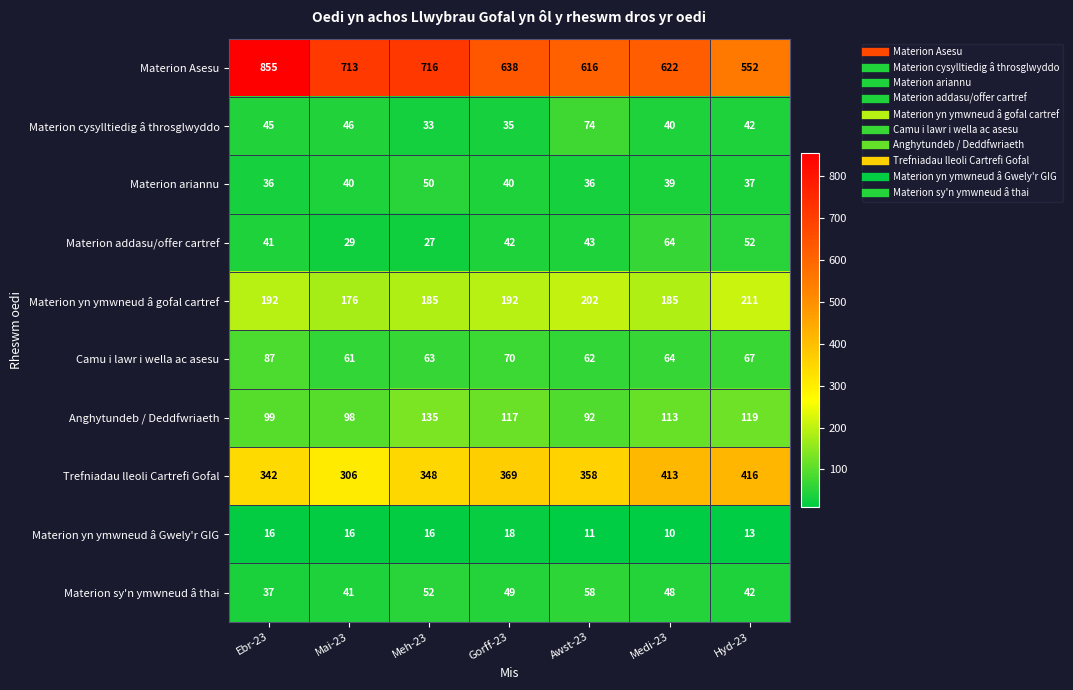

True or false: Materion yn ymwneud â gofal cartref has a value of 211 at Hyd-23.

True